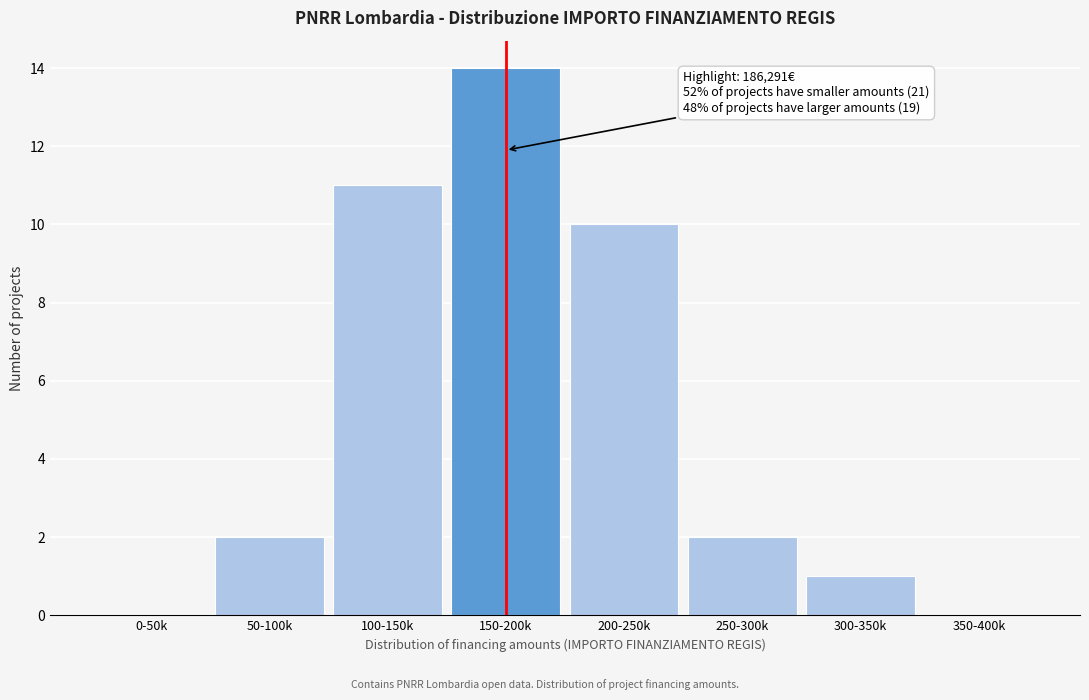

Reading left to right, transcribe all the data shown in this chart.

0-50k=0	50-100k=2	100-150k=11	150-200k=14	200-250k=10	250-300k=2	300-350k=1	350-400k=0